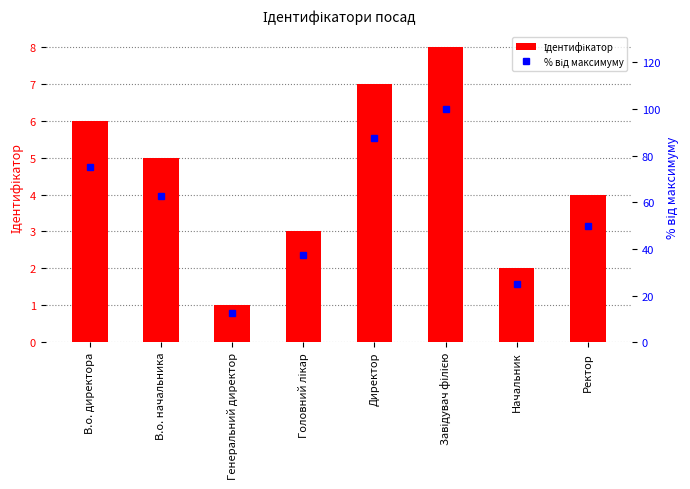

At which category is the sum across all series the highest?

Завідувач філією